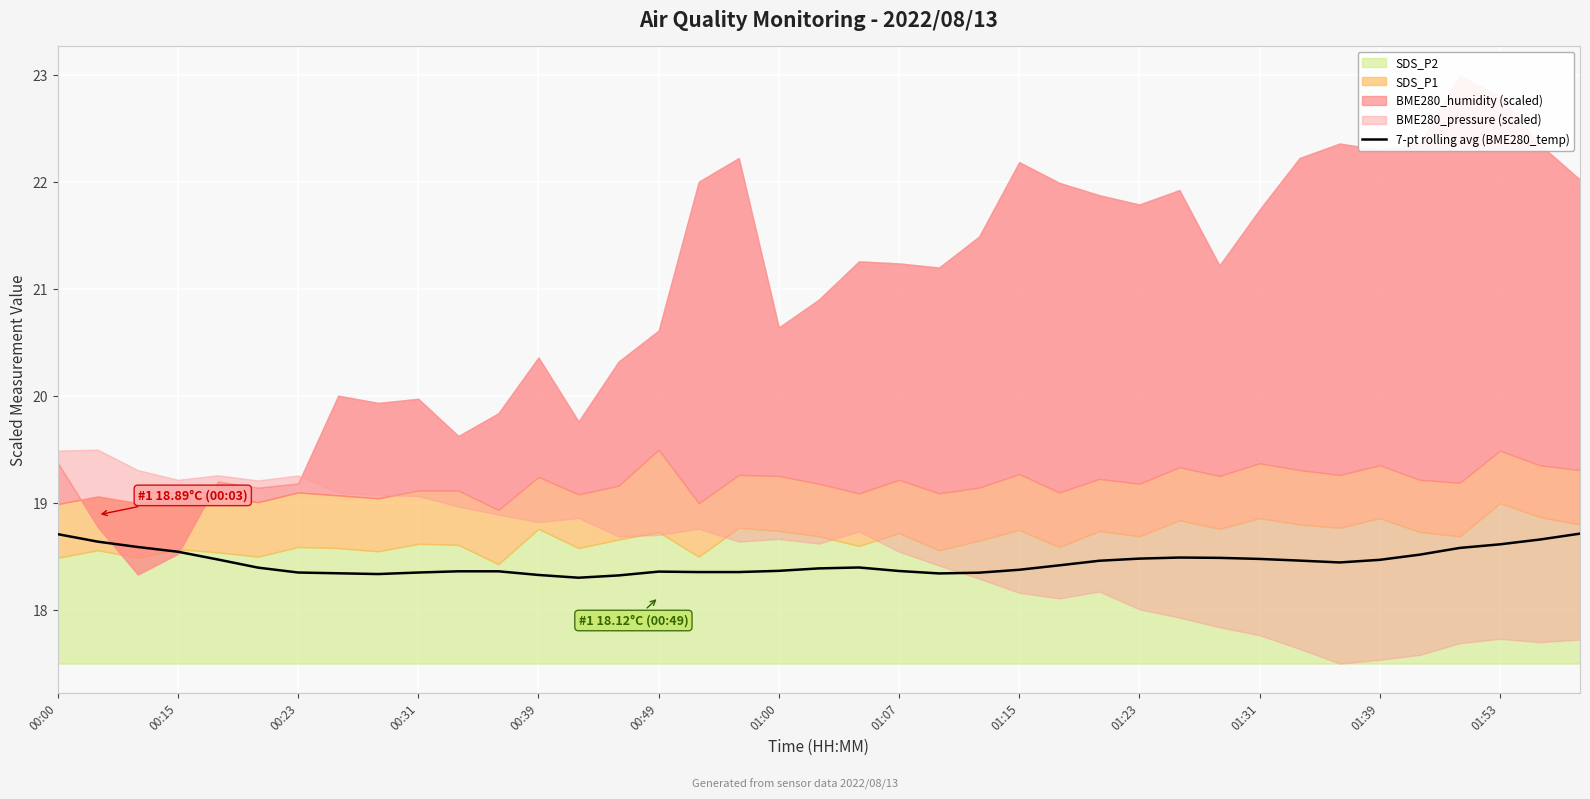

The value of 7-pt rolling avg (BME280_temp) at 01:00 is 8.2. True or false?

False